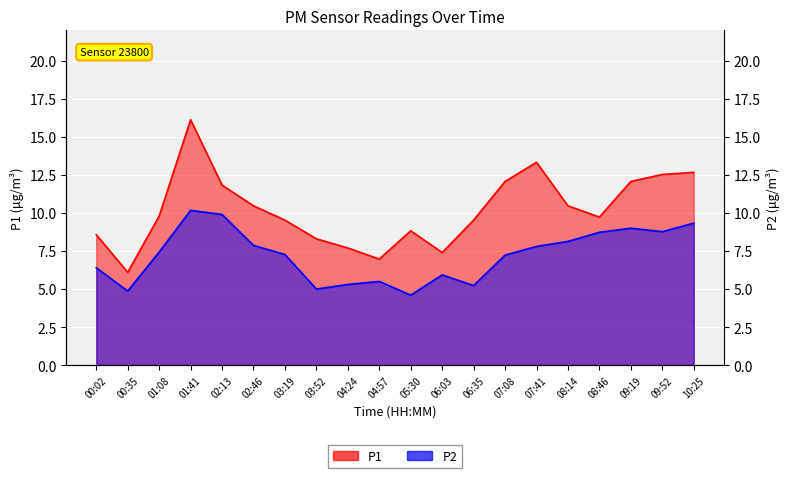

Which series has the largest total across all categories?

P1